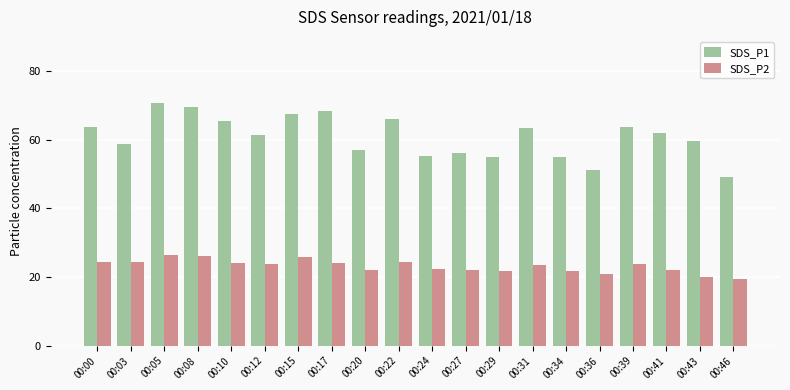

Rank the series at 00:27 from lowest to highest value.

SDS_P2, SDS_P1